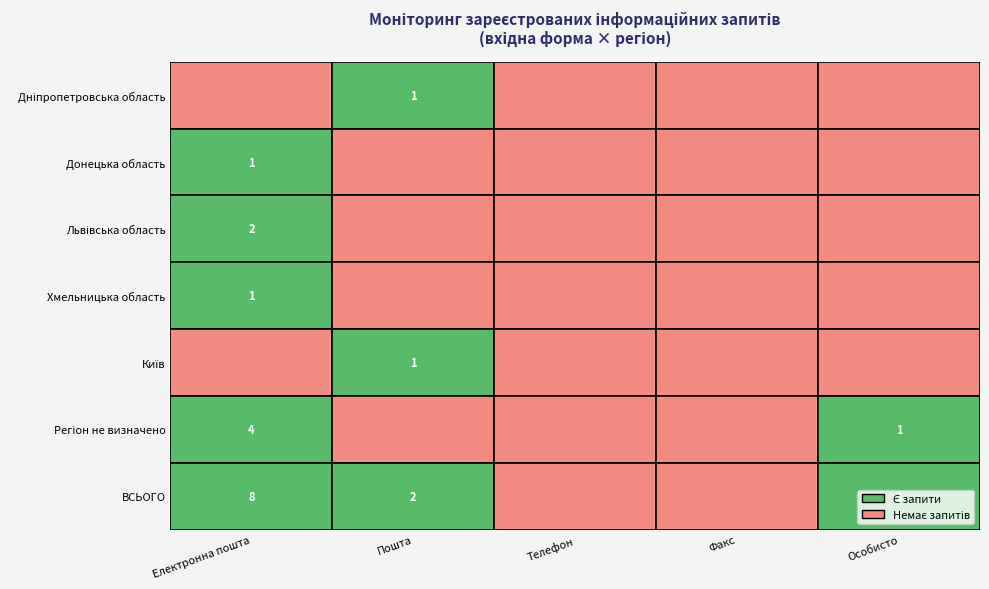

Is it true that Хмельницька область equals 0 at Телефон?

True